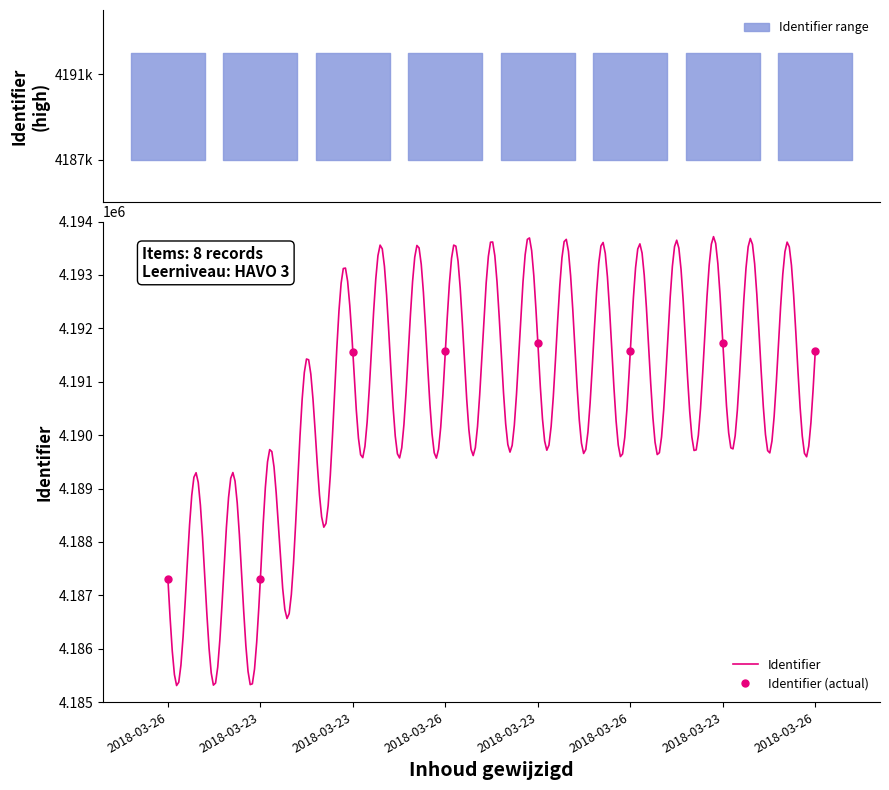

Where does the data first go above 4191568?

2018-03-23